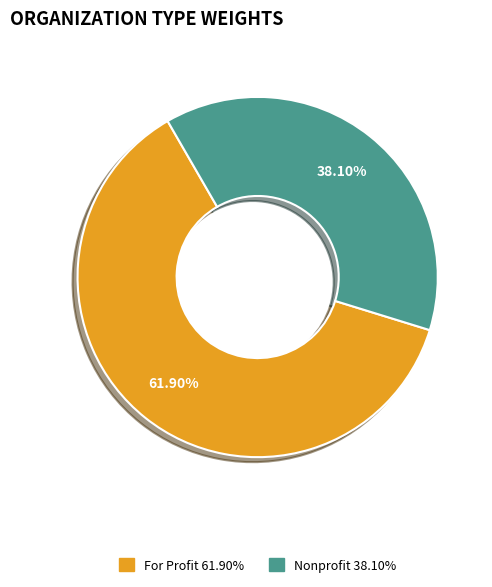

What percentage is the For Profit slice, to the nearest percent?

62%